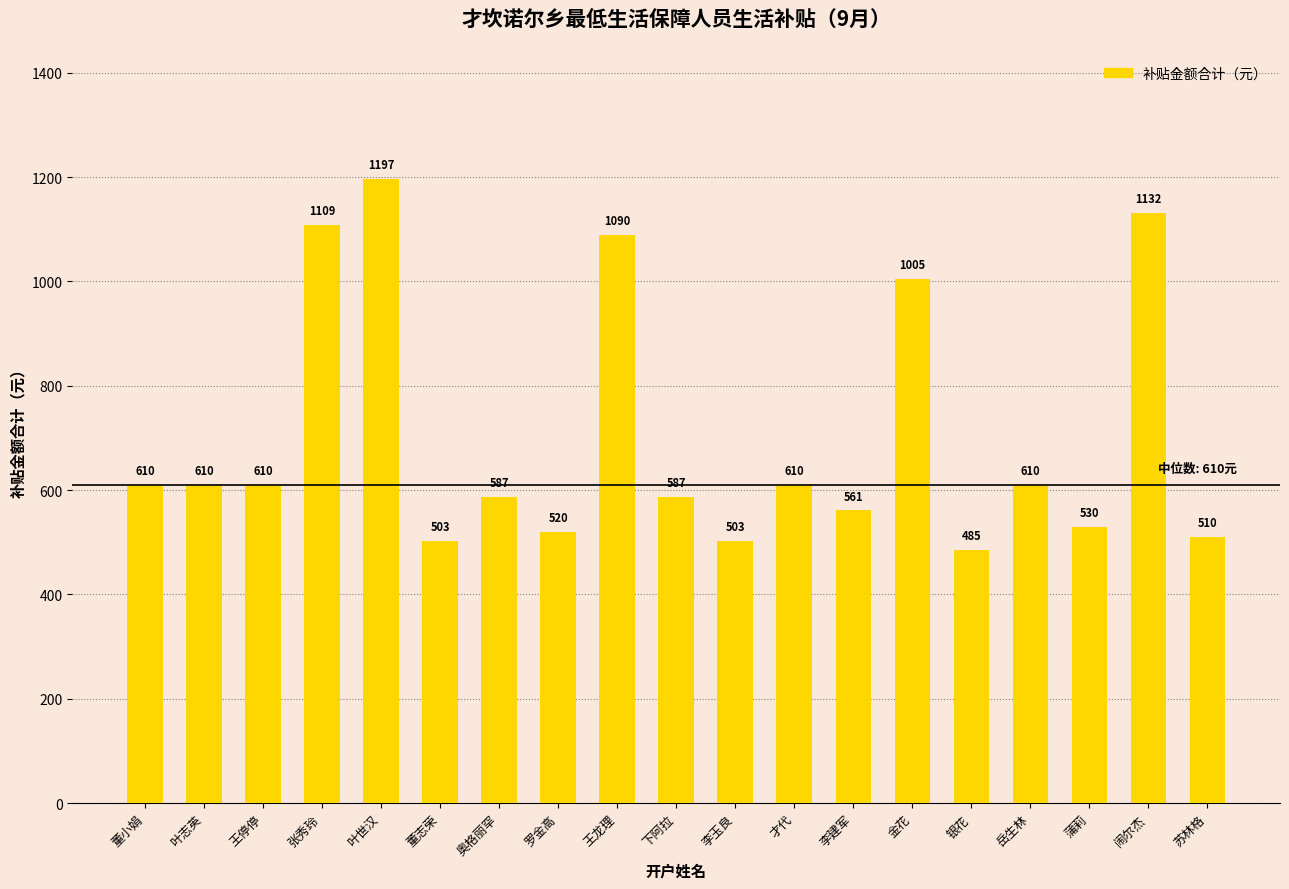

What is the value of the 18th bar from the left?

1132